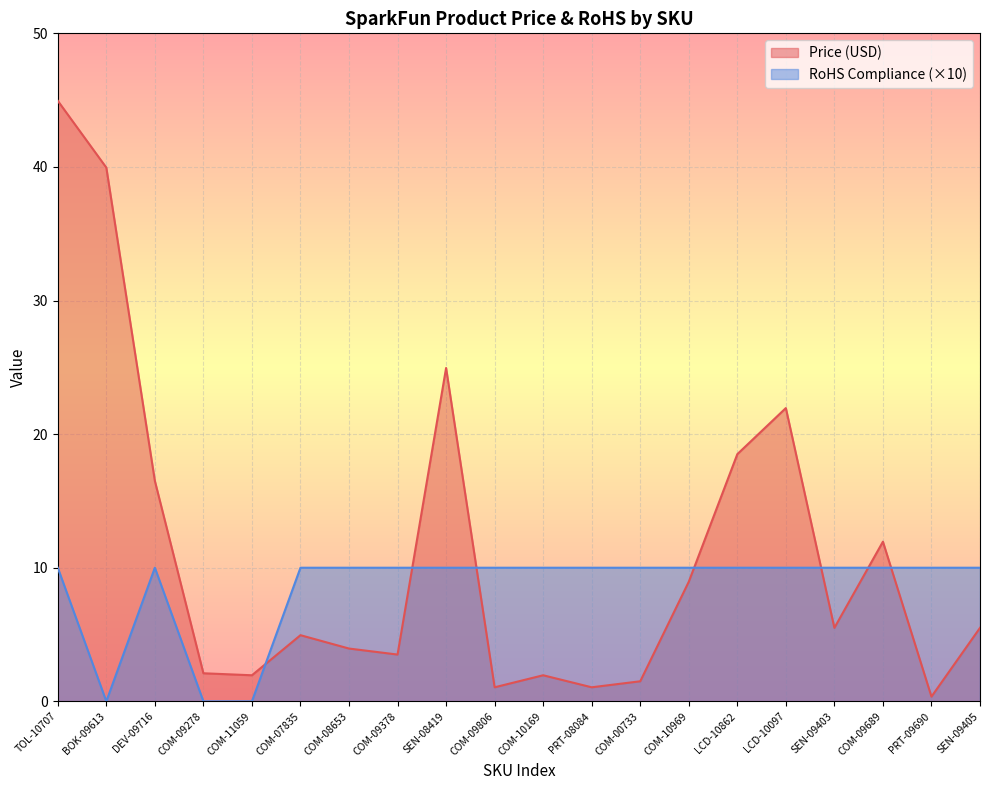

What position from the right is COM-08653?

14